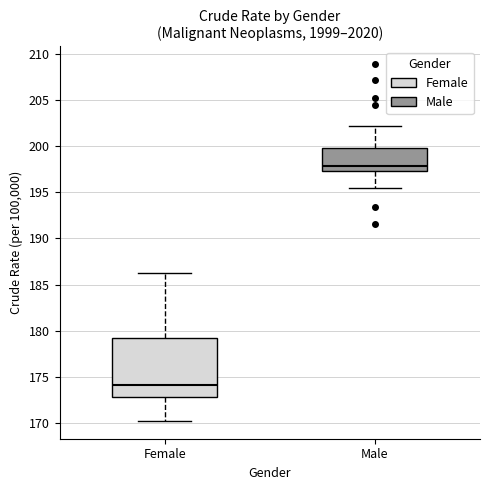

Where is the upper edge of the box for Male on the y-axis? The values are not printed on the chart, so give them approximately, as read against the axis.

200.0